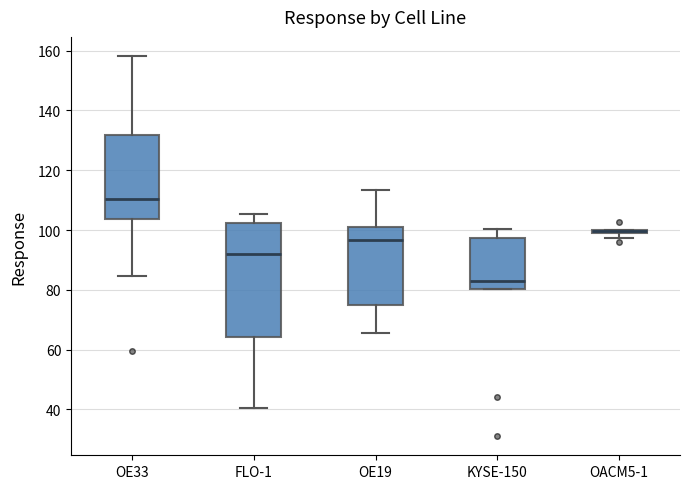

Which box is the tallest, from its lower edge to its upper edge?

FLO-1